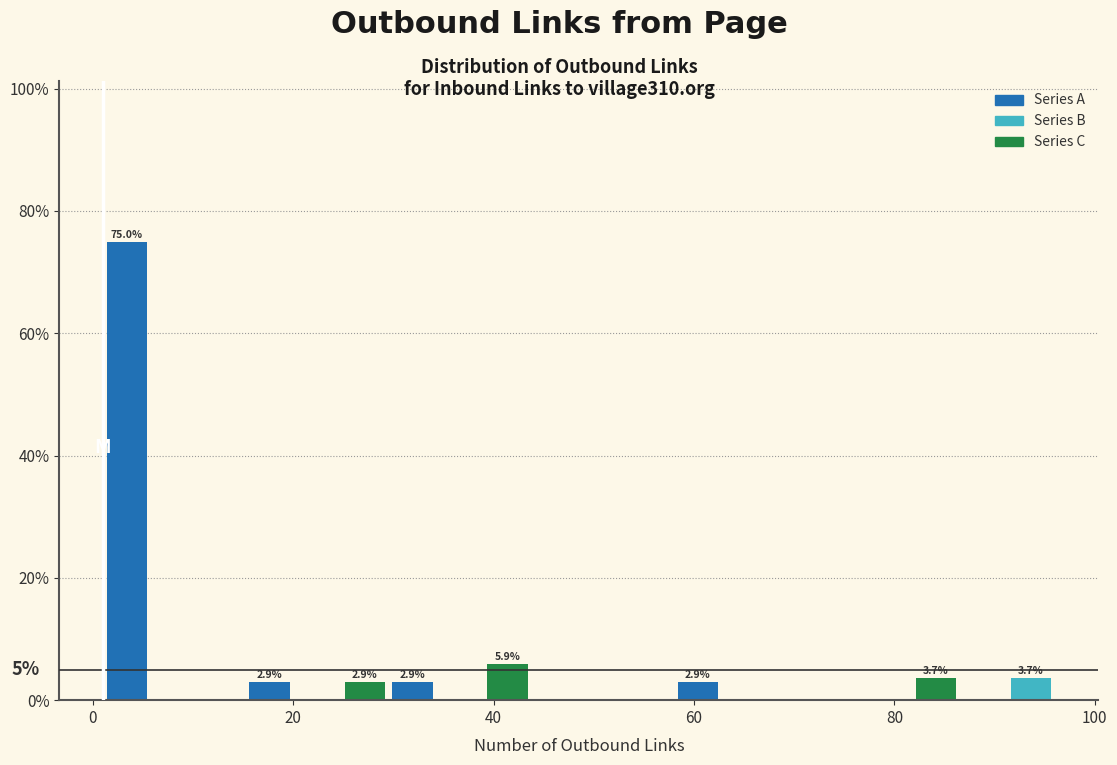

Around what value on the x-axis is the tallest bar? Give the approximate position of its centre, as read against the axis.

4